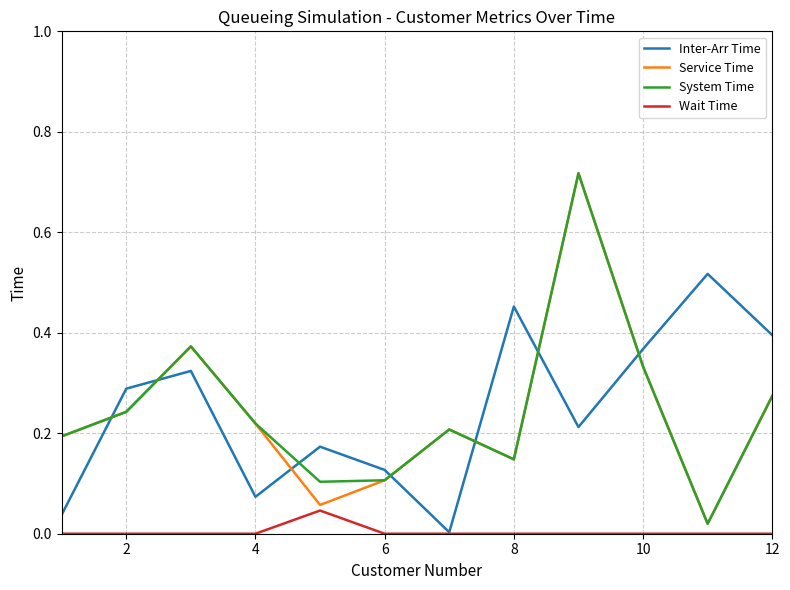

True or false: System Time and Inter-Arr Time intersect in this chart.

True